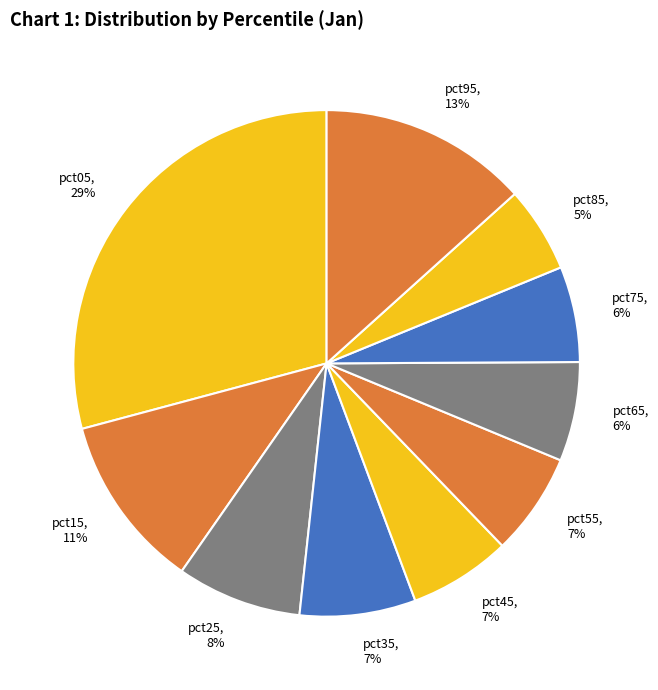

To the nearest percent, what percentage of the pie is pct05?

29%